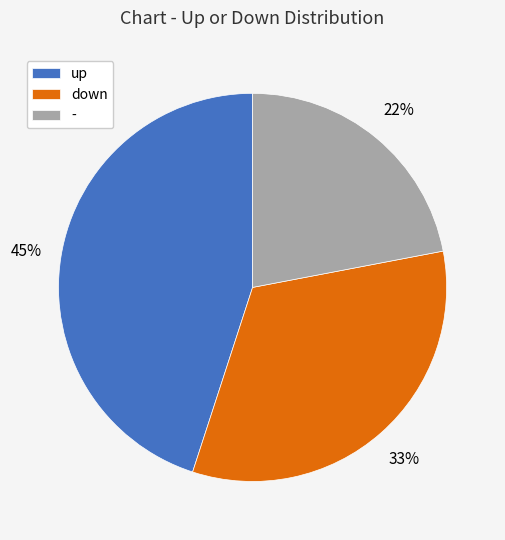

Is - the majority of the pie?

No